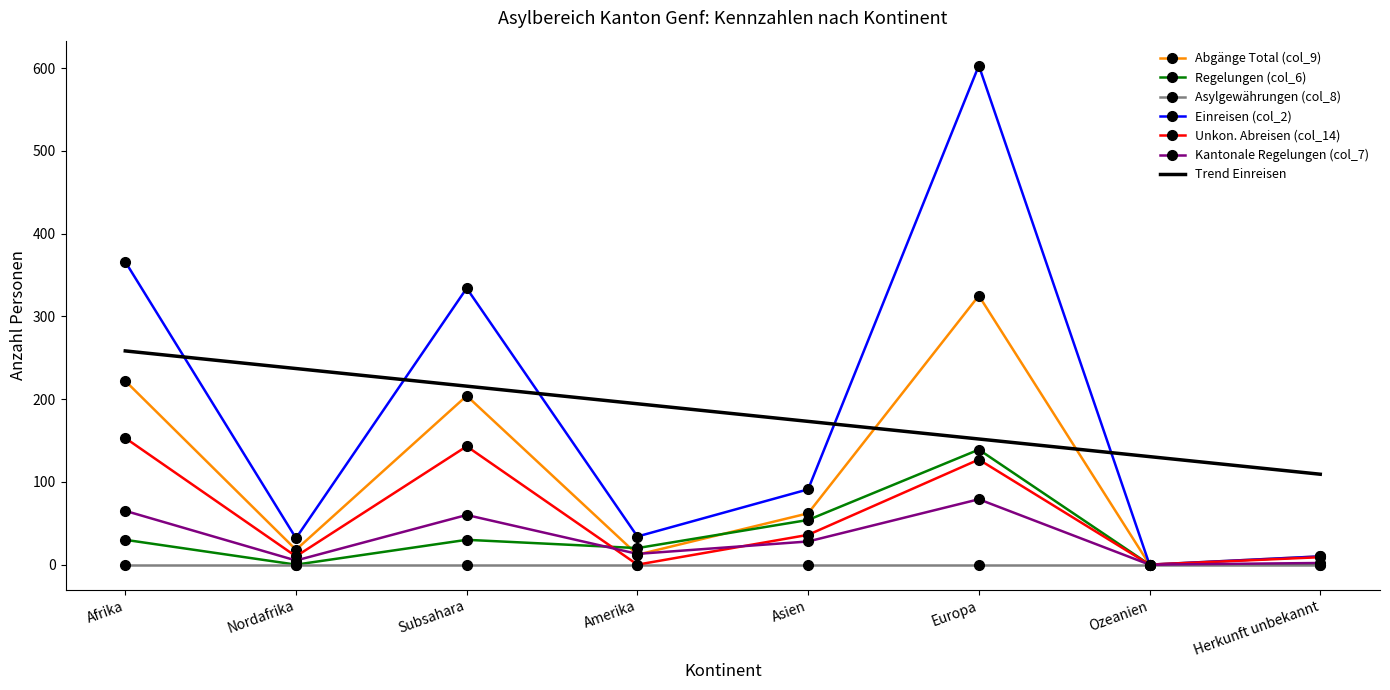

True or false: Kantonale Regelungen (col_7) and Trend Einreisen intersect in this chart.

False